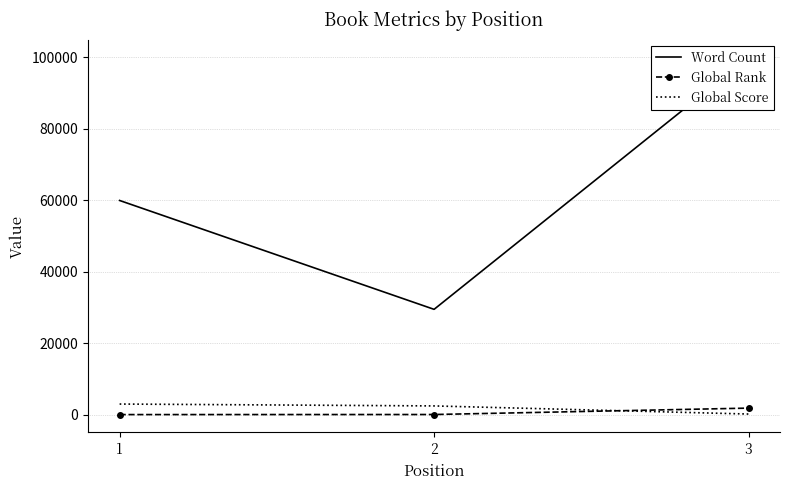

What is the difference between the maximum and second lowest values in the Word Count series?

40040